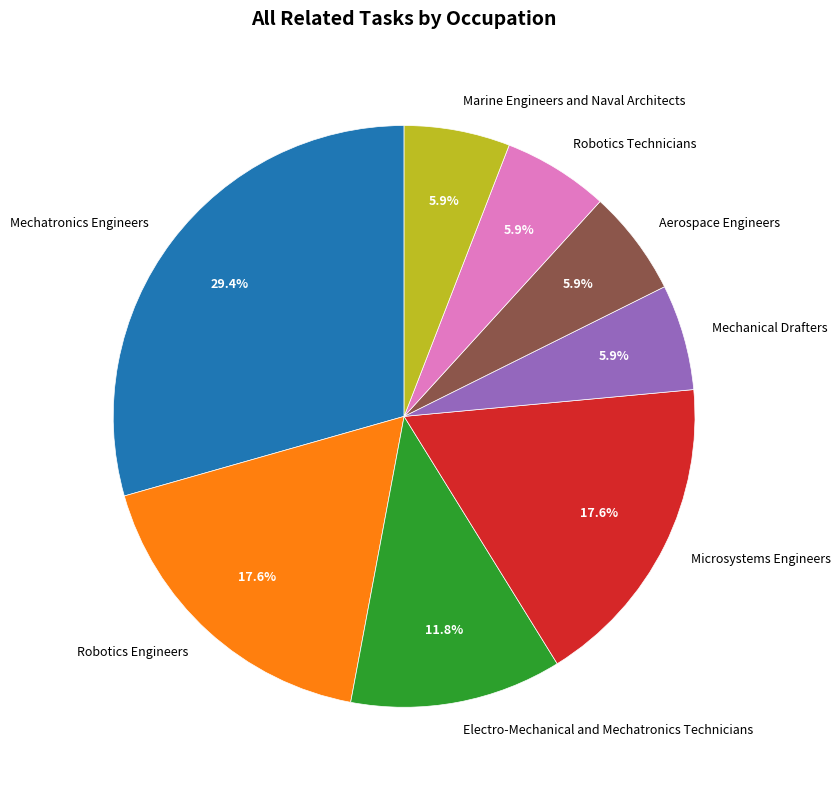

Which has a higher value, Robotics Technicians or Microsystems Engineers?

Microsystems Engineers